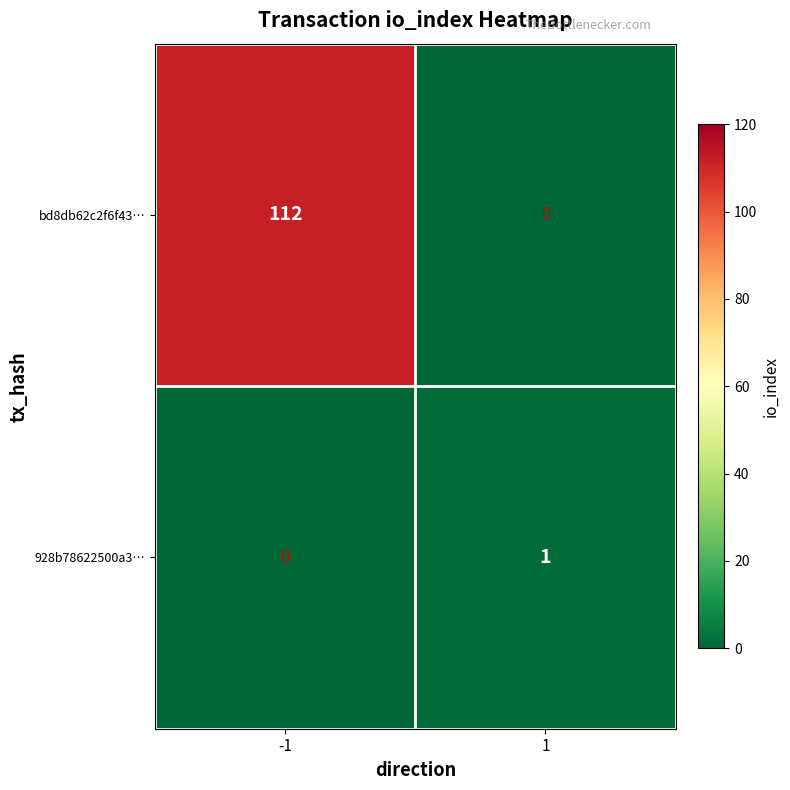

What is the maximum value for bd8db62c2f6f43…?

112